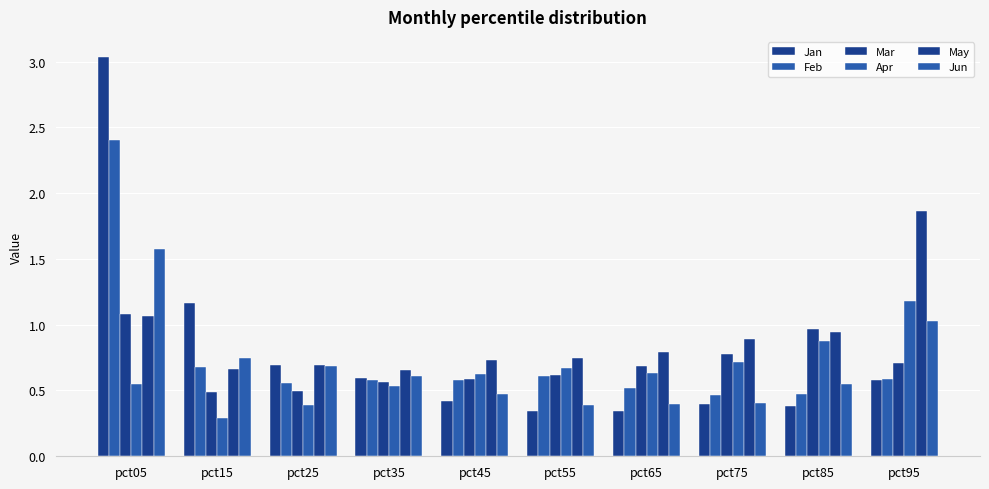

How many categories are shown in the chart?

10